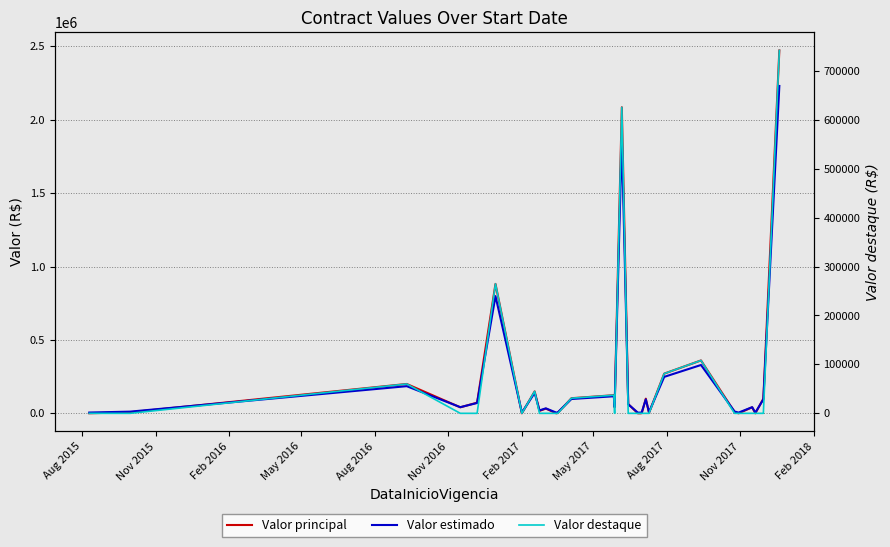

Is it true that Valor principal equals 544053.7 at Feb 2017?

False